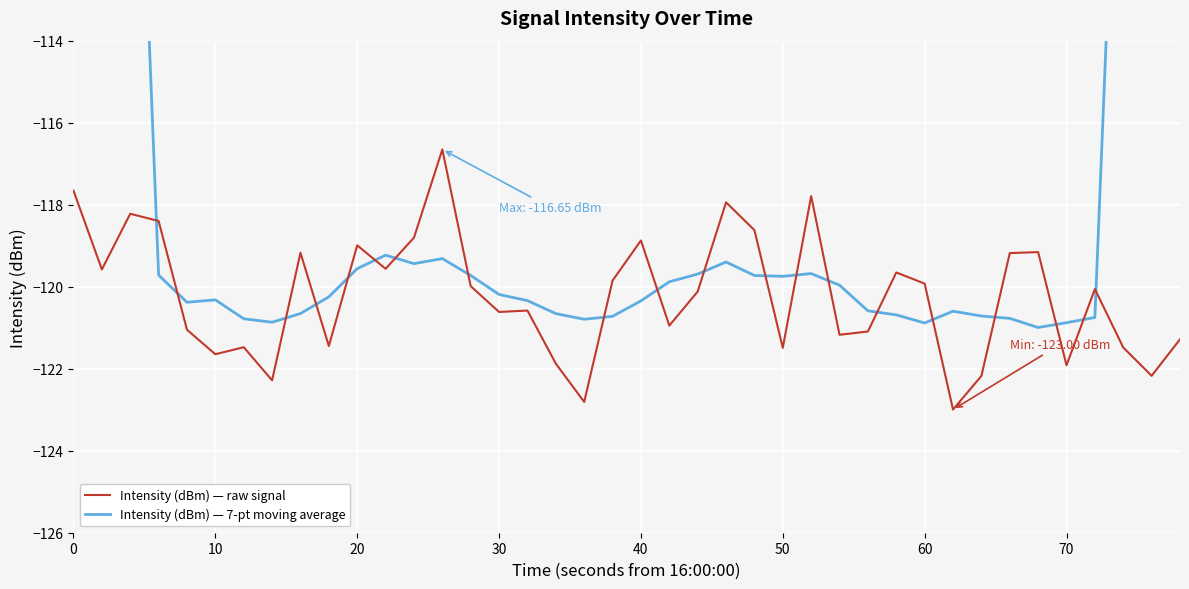

How many data points does each series have?

40